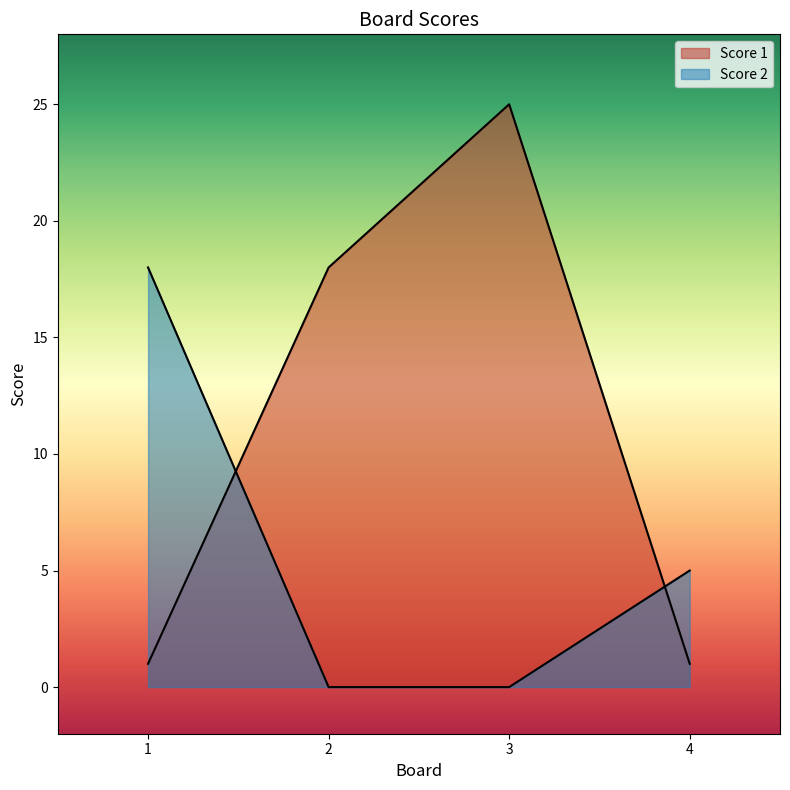

At which category is the sum across all series the highest?

3